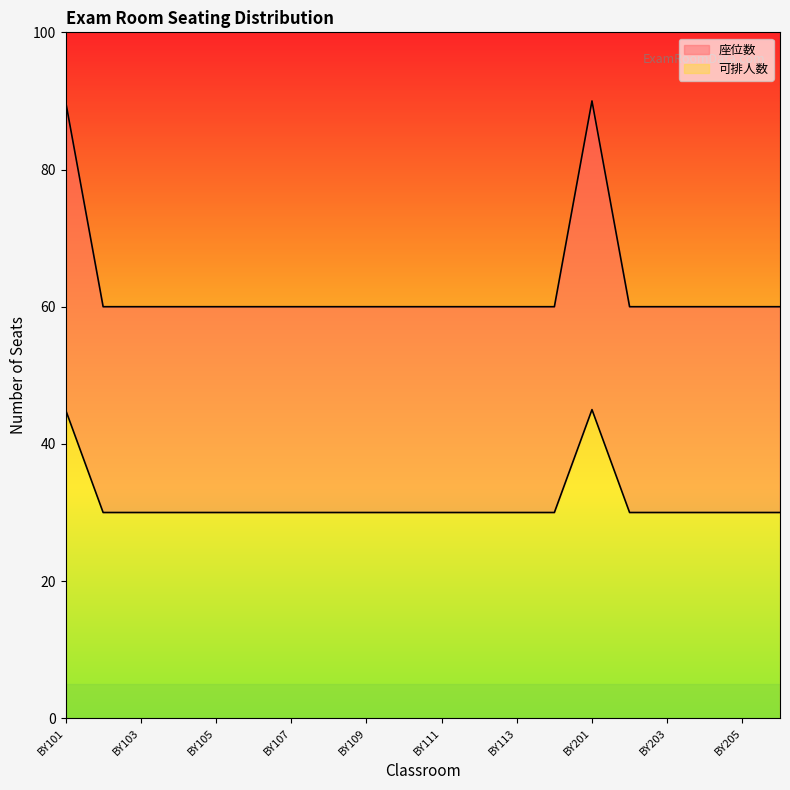

What is the difference between the maximum and second lowest values in the 座位数 series?

30